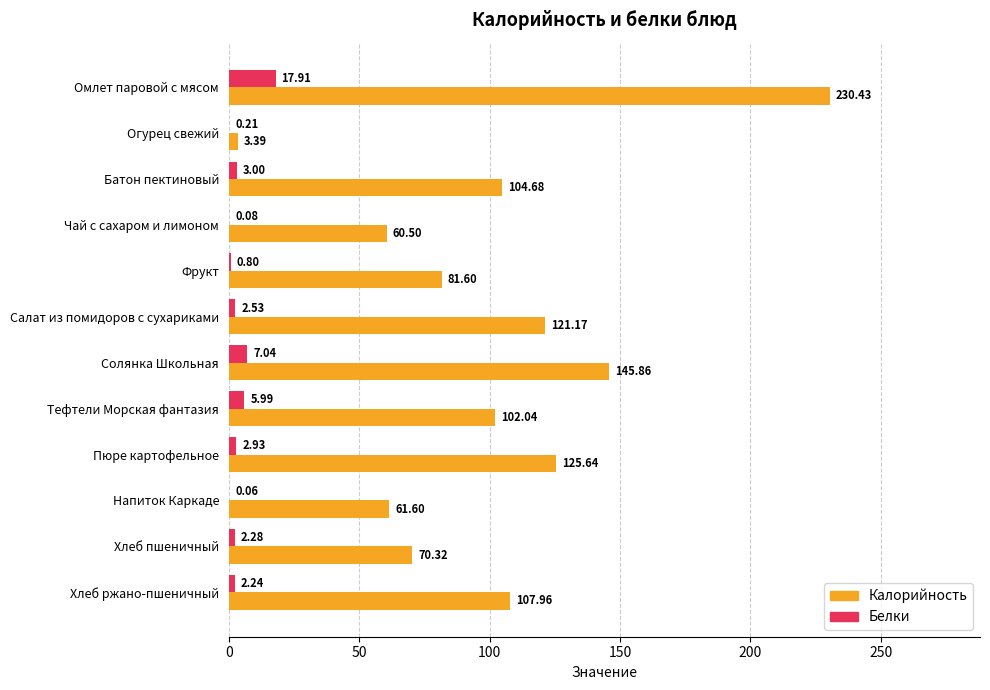

Which series has the largest total across all categories?

Калорийность